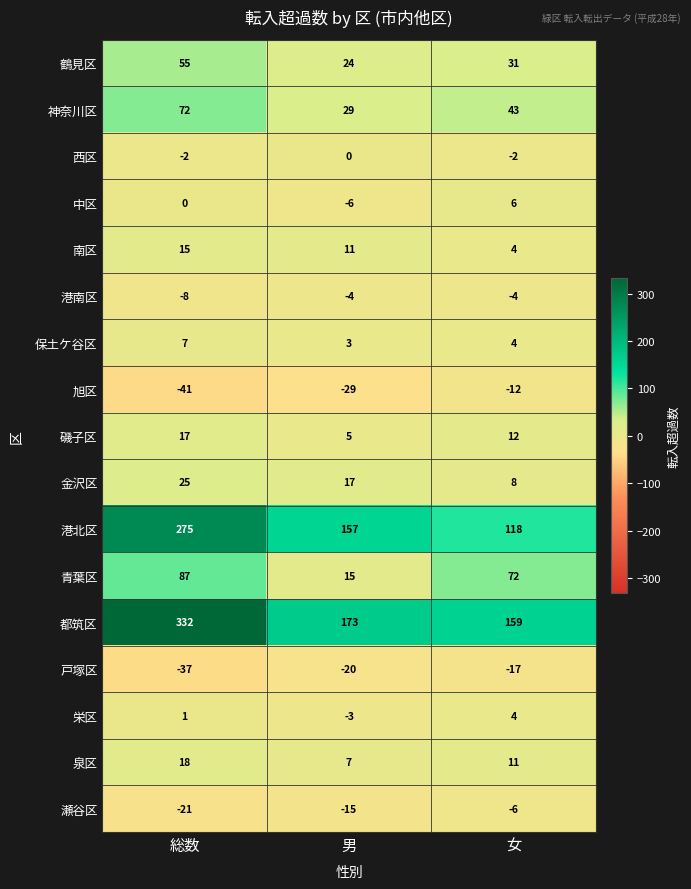

What is the difference between the second highest and minimum values in the 戸塚区 series?

17